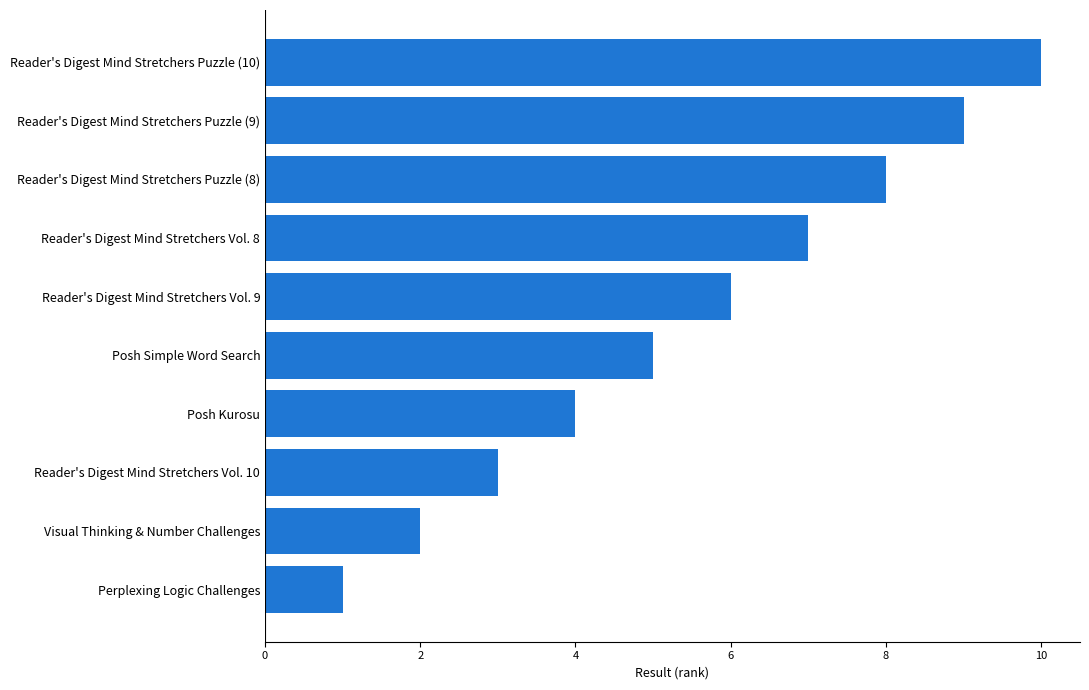

How many values are between 3 and 8?

6